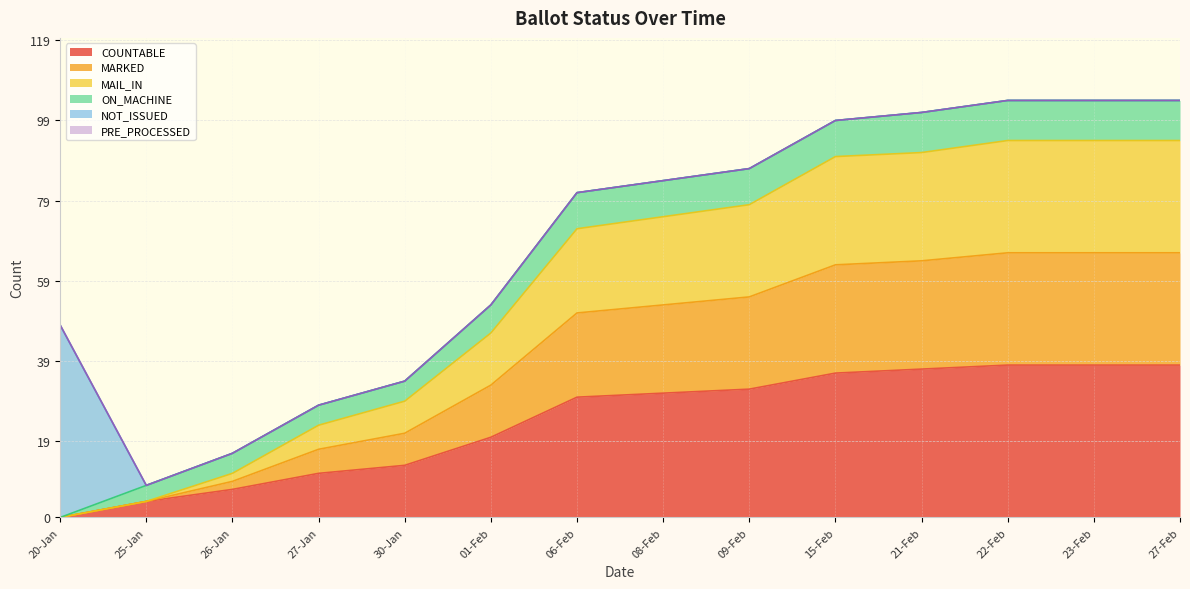

Does the chart have visible grid lines?

Yes